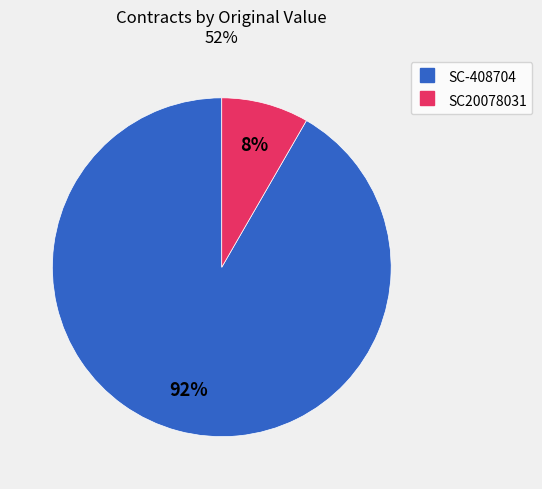

To the nearest percent, what is the average slice percentage?

50%